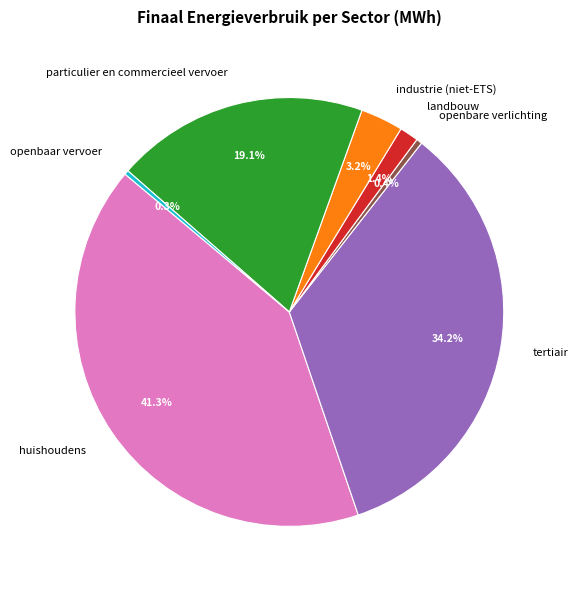

The industrie (niet-ETS) slice represents 14% of the pie. True or false?

False